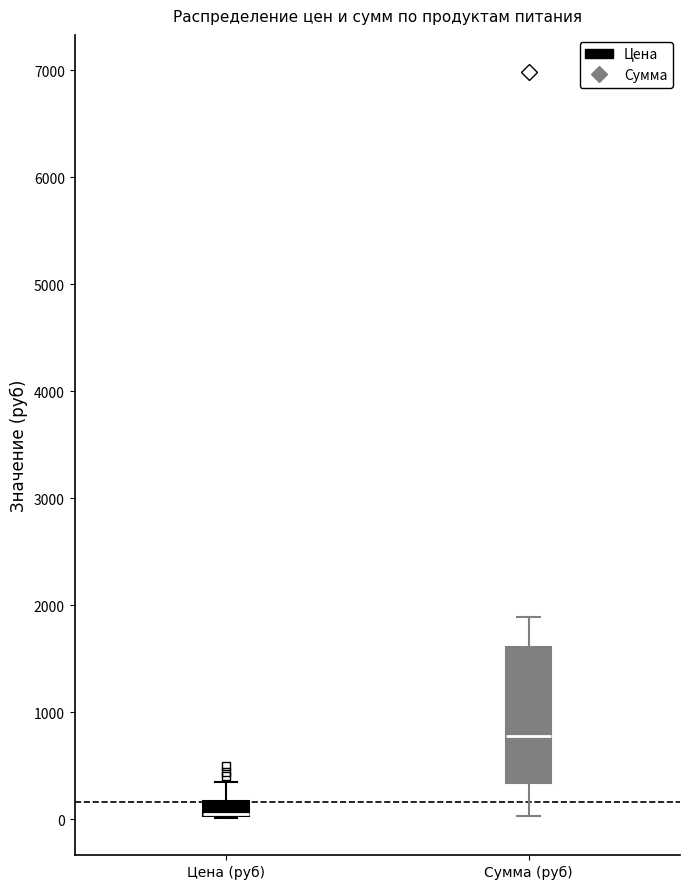

Which box is the tallest, from its lower edge to its upper edge?

Сумма (руб)